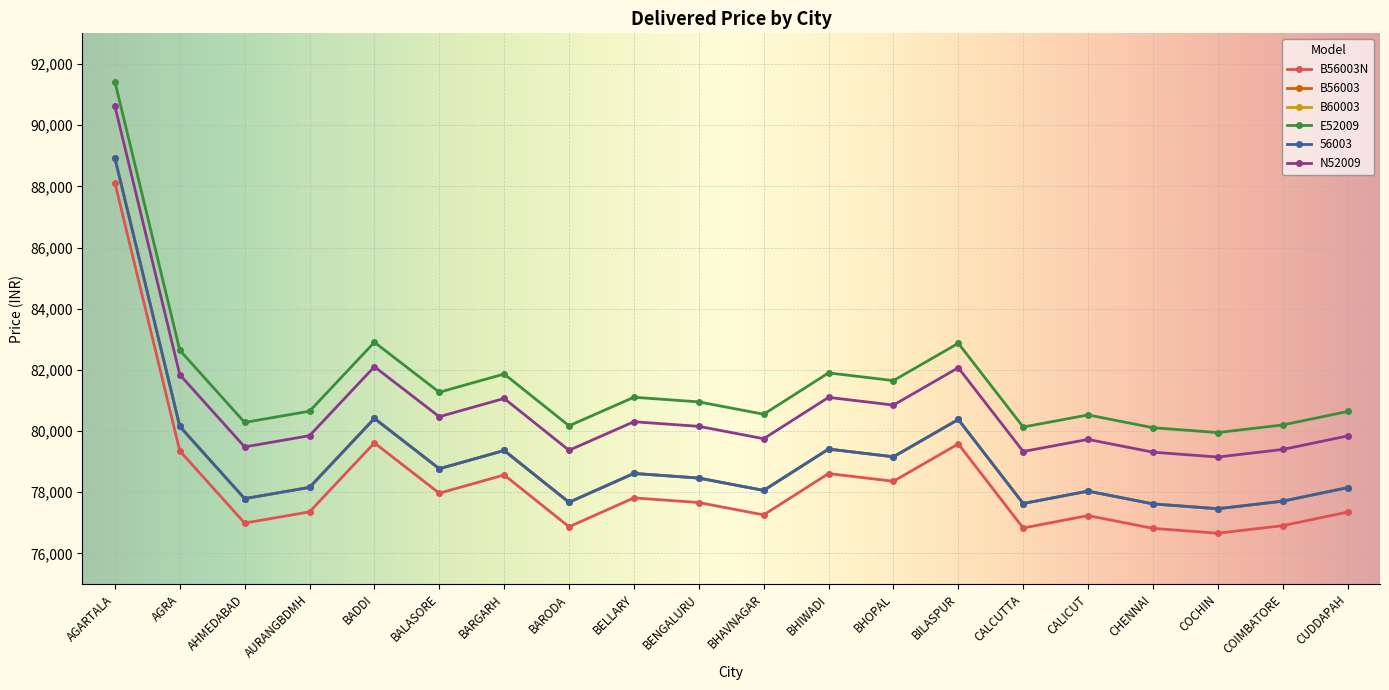

Reading left to right, list all the values displayed in this chart.

B56003N: AGARTALA=88120	AGRA=79353	AHMEDABAD=76993	AURANGBDMH=77360	BADDI=79614	BALASORE=77970	BARGARH=78566	BARODA=76873	BELLARY=77816	BENGALURU=77665	BHAVNAGAR=77261	BHIWADI=78612	BHOPAL=78360	BILASPUR=79580	CALCUTTA=76833	CALICUT=77238	CHENNAI=76821	COCHIN=76662	COIMBATORE=76910	CUDDAPAH=77351
B56003: AGARTALA=88920	AGRA=80153	AHMEDABAD=77793	AURANGBDMH=78160	BADDI=80414	BALASORE=78770	BARGARH=79366	BARODA=77673	BELLARY=78616	BENGALURU=78465	BHAVNAGAR=78061	BHIWADI=79412	BHOPAL=79160	BILASPUR=80380	CALCUTTA=77633	CALICUT=78038	CHENNAI=77621	COCHIN=77462	COIMBATORE=77710	CUDDAPAH=78151
B60003: AGARTALA=88920	AGRA=80153	AHMEDABAD=77793	AURANGBDMH=78160	BADDI=80414	BALASORE=78770	BARGARH=79366	BARODA=77673	BELLARY=78616	BENGALURU=78465	BHAVNAGAR=78061	BHIWADI=79412	BHOPAL=79160	BILASPUR=80380	CALCUTTA=77633	CALICUT=78038	CHENNAI=77621	COCHIN=77462	COIMBATORE=77710	CUDDAPAH=78151
E52009: AGARTALA=91420	AGRA=82643	AHMEDABAD=80283	AURANGBDMH=80650	BADDI=82904	BALASORE=81270	BARGARH=81866	BARODA=80173	BELLARY=81106	BENGALURU=80955	BHAVNAGAR=80551	BHIWADI=81902	BHOPAL=81650	BILASPUR=82870	CALCUTTA=80133	CALICUT=80528	CHENNAI=80111	COCHIN=79952	COIMBATORE=80200	CUDDAPAH=80641
56003: AGARTALA=88920	AGRA=80153	AHMEDABAD=77793	AURANGBDMH=78160	BADDI=80414	BALASORE=78770	BARGARH=79366	BARODA=77673	BELLARY=78616	BENGALURU=78465	BHAVNAGAR=78061	BHIWADI=79412	BHOPAL=79160	BILASPUR=80380	CALCUTTA=77633	CALICUT=78038	CHENNAI=77621	COCHIN=77462	COIMBATORE=77710	CUDDAPAH=78151
N52009: AGARTALA=90620	AGRA=81843	AHMEDABAD=79483	AURANGBDMH=79850	BADDI=82104	BALASORE=80470	BARGARH=81066	BARODA=79373	BELLARY=80306	BENGALURU=80155	BHAVNAGAR=79751	BHIWADI=81102	BHOPAL=80850	BILASPUR=82070	CALCUTTA=79333	CALICUT=79728	CHENNAI=79311	COCHIN=79152	COIMBATORE=79400	CUDDAPAH=79841